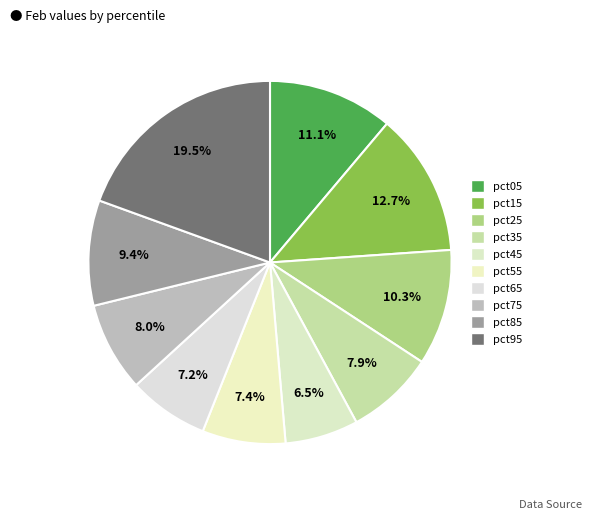

Count the number of slices in the pie.

10